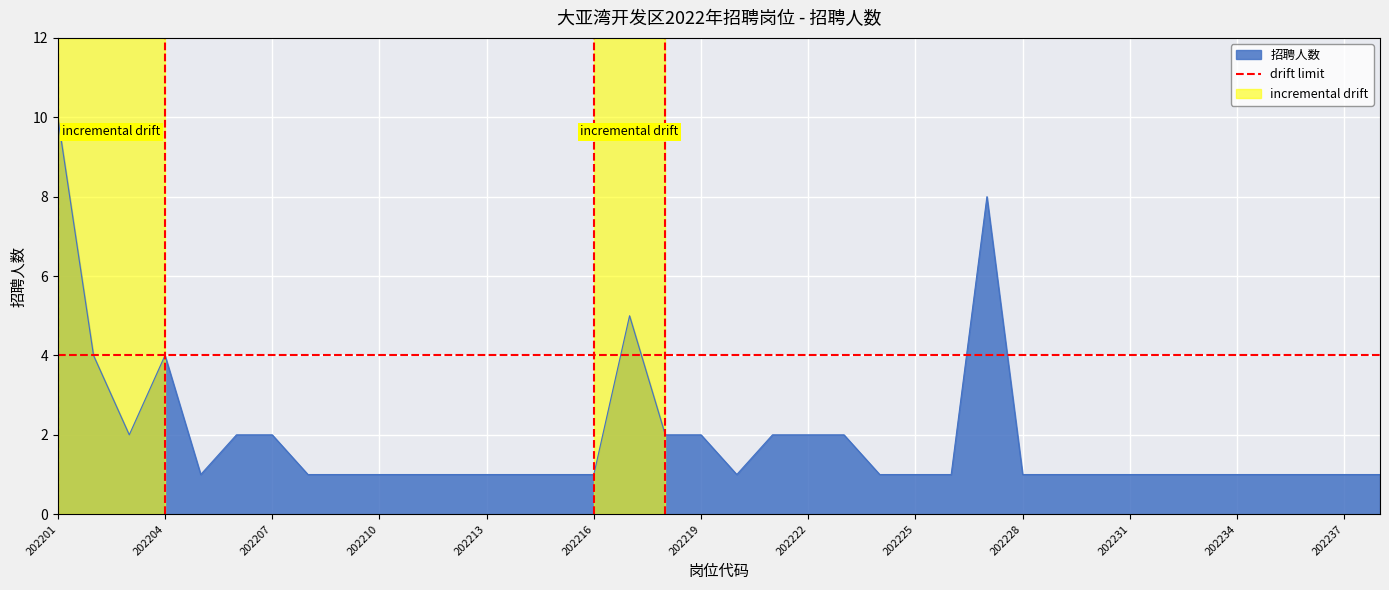

Which series has the widest spread of values?

招聘人数